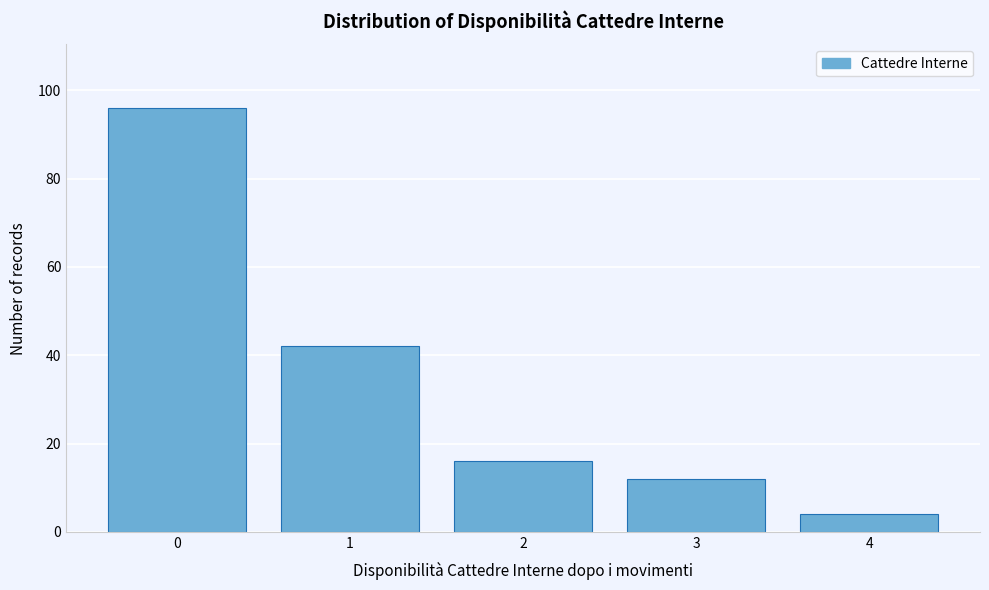

Reading left to right, what are all the values shown in this chart?

96	42	16	12	4